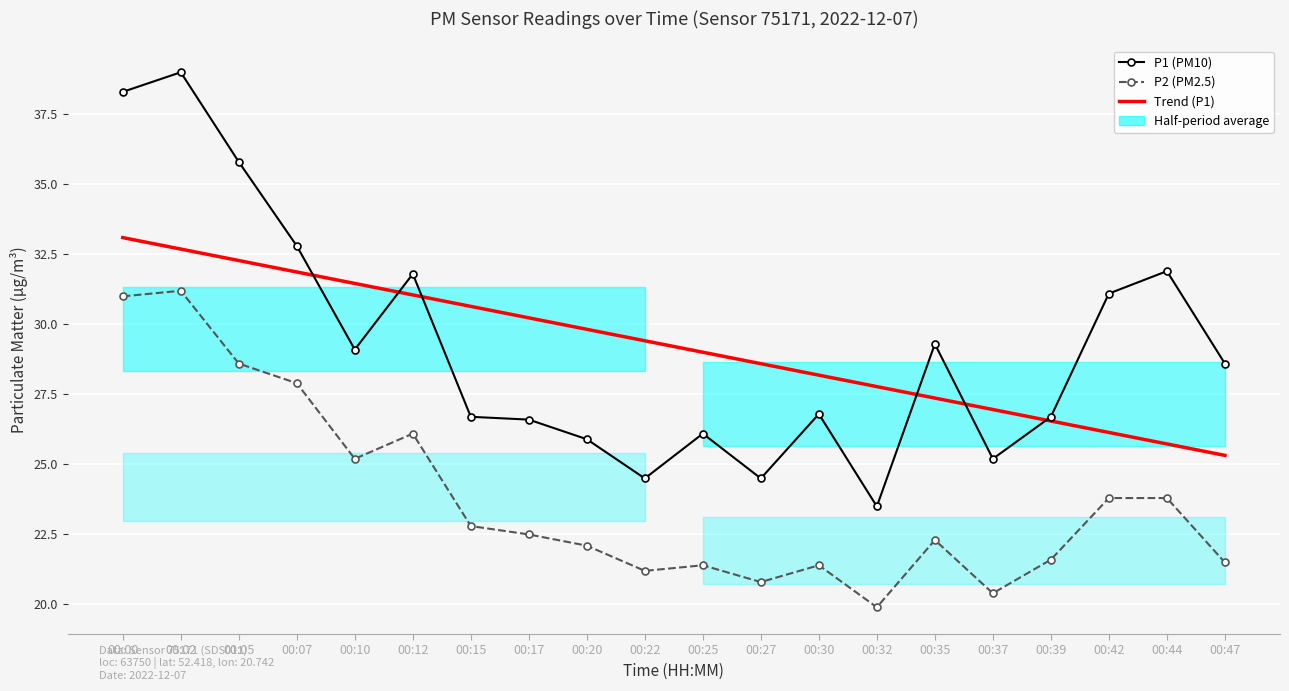

What value does the P1 (PM10) series have at 00:05?

35.8